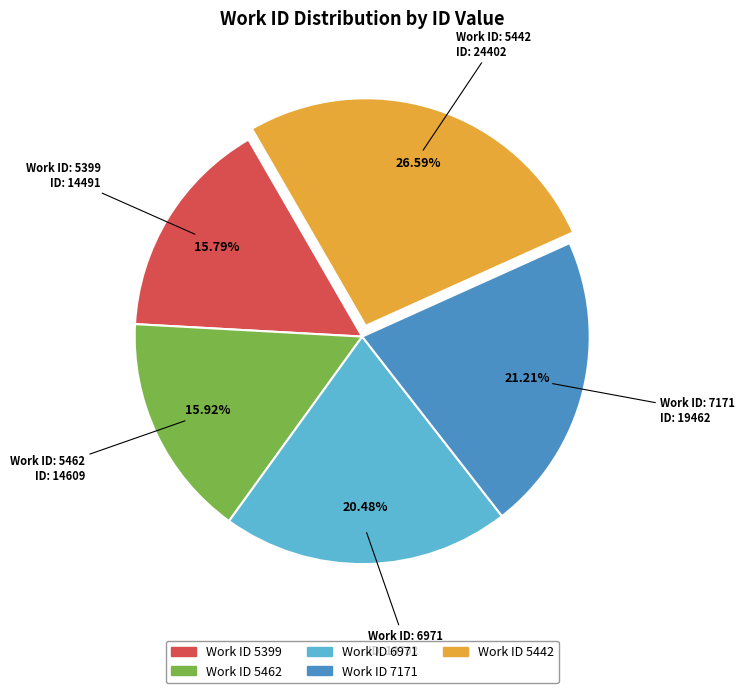

Is there any slice that represents more than half of the pie?

No